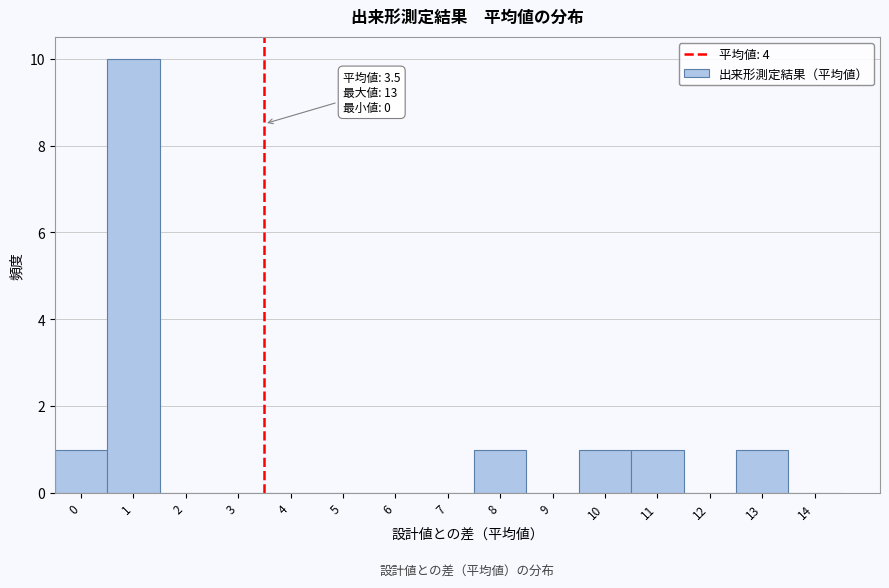

Reading right to left, list all the values displayed in this chart.

14=0	13=1	12=0	11=1	10=1	9=0	8=1	7=0	6=0	5=0	4=0	3=0	2=0	1=10	0=1